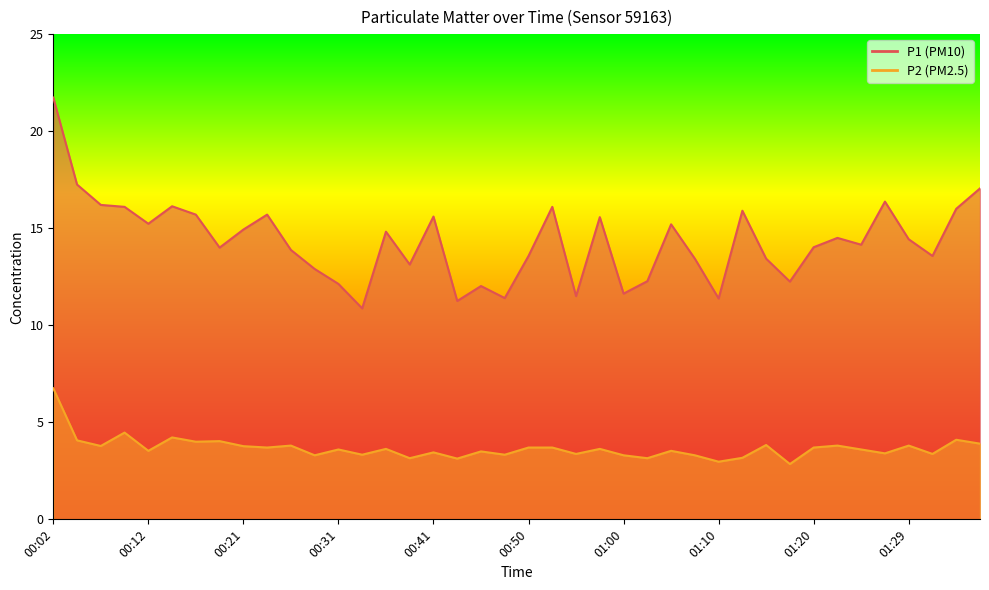

What are all the series names shown in the legend?

P1, P2